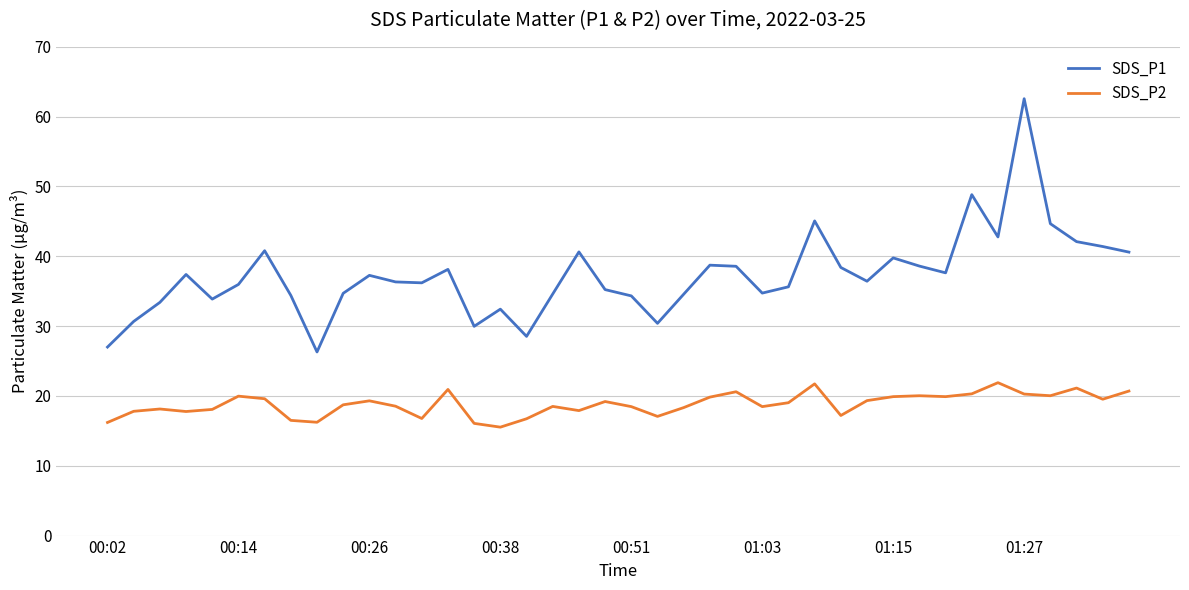

What are all the series names shown in the legend?

SDS_P1, SDS_P2